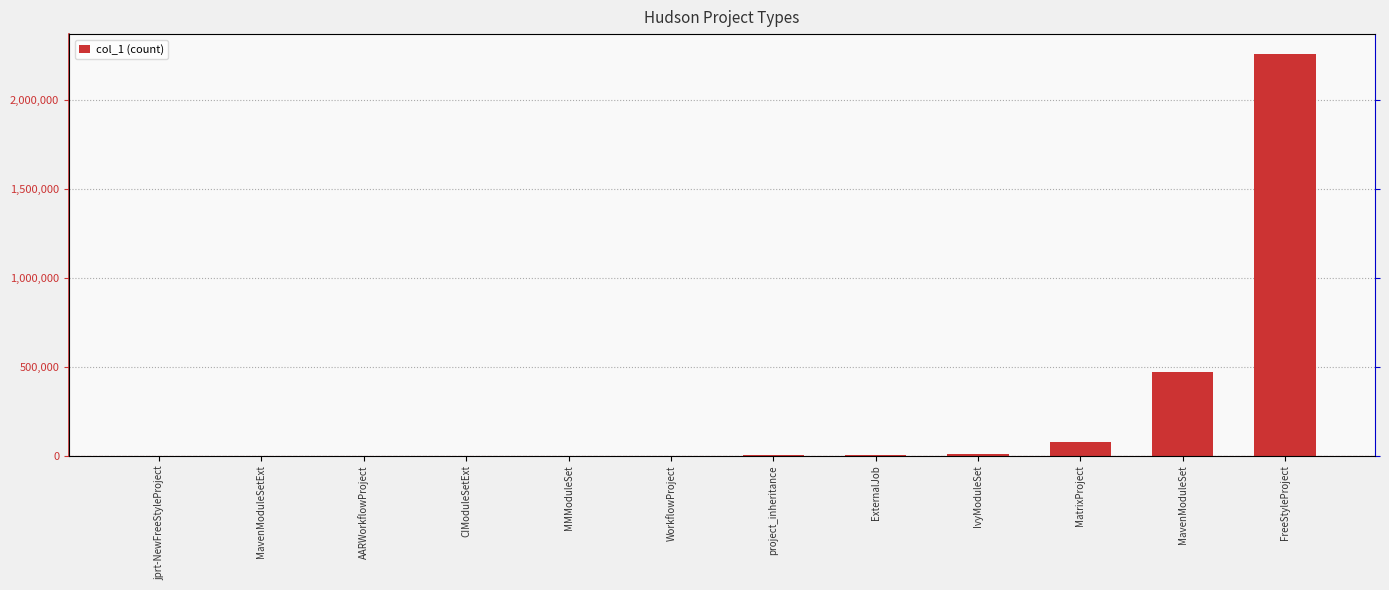

How many data points are above 1710?

5